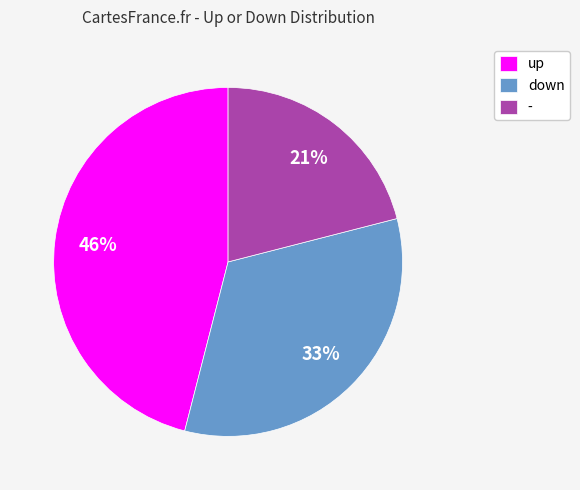

Is there a majority slice in this chart?

No